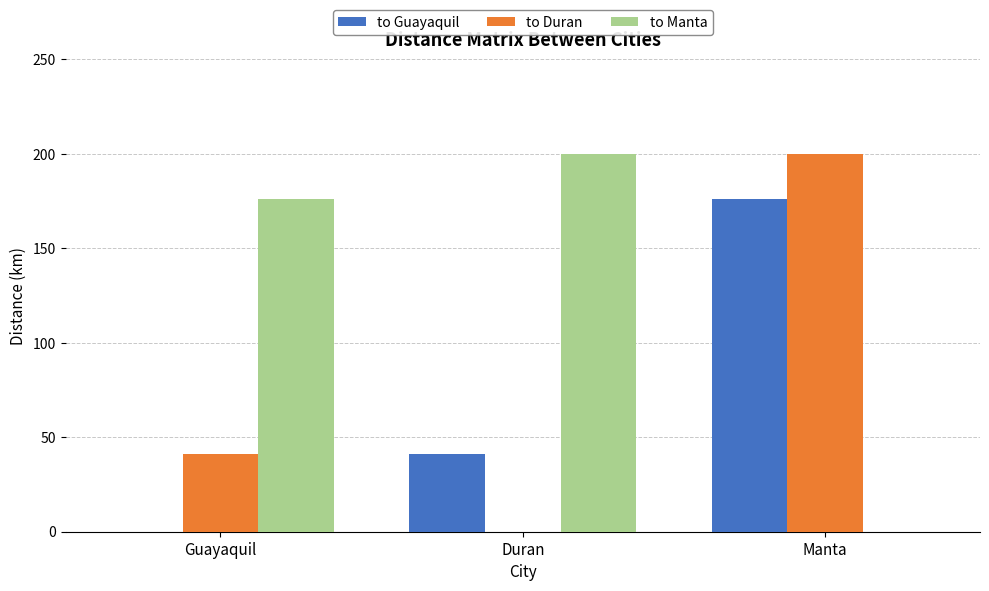

What is the total value across all series at Guayaquil?

217